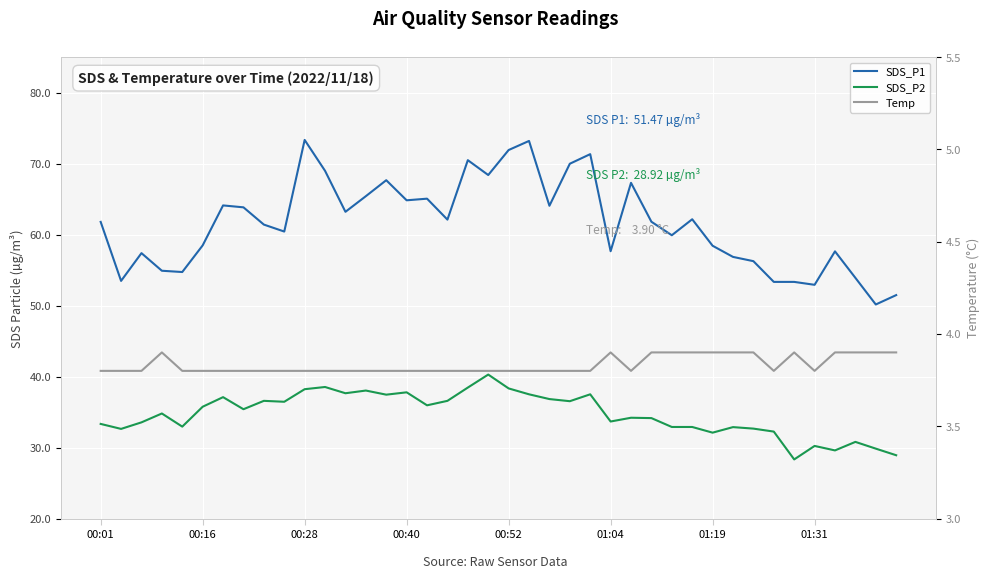

Reading left to right, what are all the values shown in this chart?

SDS_P1: 61.8	53.5	57.4	54.9	54.7	58.5	64.1	63.8	61.4	60.4	73.3	69.0	63.2	65.4	67.7	64.8	65.0	62.1	70.5	68.4	71.9	73.2	64.0	70.0	71.3	57.6	67.3	61.8	59.9	62.1	58.4	56.9	56.2	53.3	53.3	52.9	57.6	53.9	50.1	51.5
SDS_P2: 33.3	32.6	33.5	34.8	33.0	35.8	37.1	35.4	36.6	36.5	38.2	38.5	37.6	38.0	37.5	37.8	36.0	36.6	38.5	40.3	38.3	37.5	36.8	36.5	37.5	33.7	34.2	34.1	32.9	32.9	32.1	32.9	32.7	32.2	28.3	30.2	29.6	30.8	29.9	28.9
Temp: 3.8	3.8	3.8	3.9	3.8	3.8	3.8	3.8	3.8	3.8	3.8	3.8	3.8	3.8	3.8	3.8	3.8	3.8	3.8	3.8	3.8	3.8	3.8	3.8	3.8	3.9	3.8	3.9	3.9	3.9	3.9	3.9	3.9	3.8	3.9	3.8	3.9	3.9	3.9	3.9